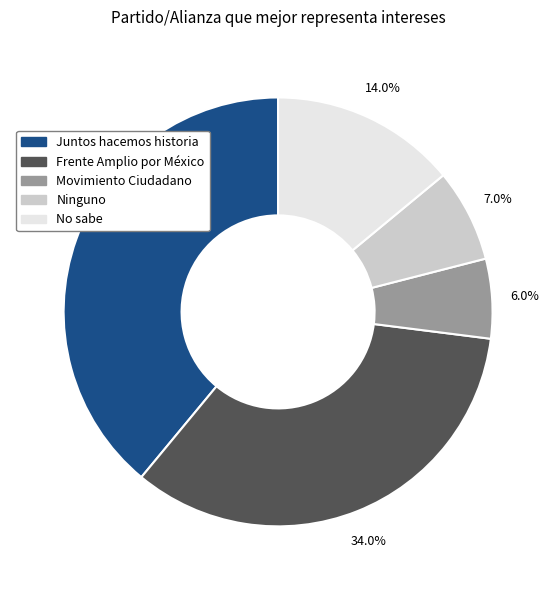

To the nearest percent, what is the average slice percentage?

20%